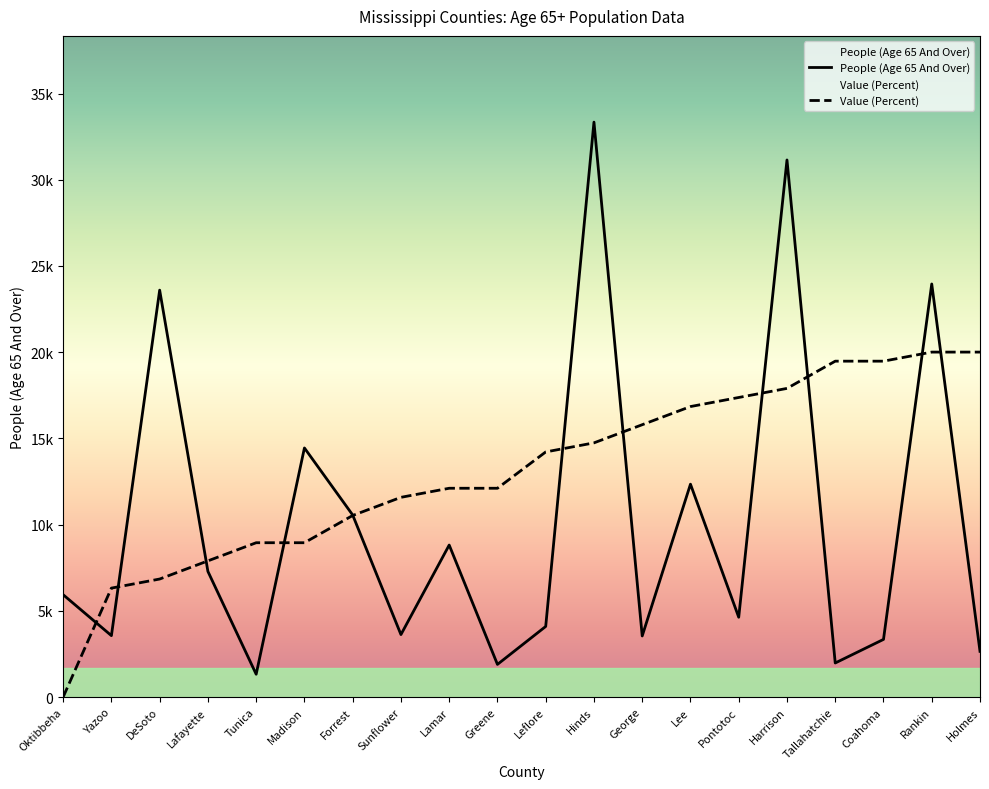

Rank the series by their maximum value, from lowest to highest.

Value (Percent), People (Age 65 And Over)